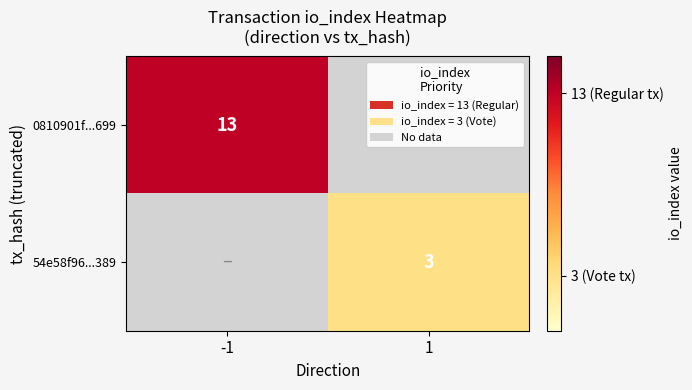

What is the smallest value displayed?

3.0